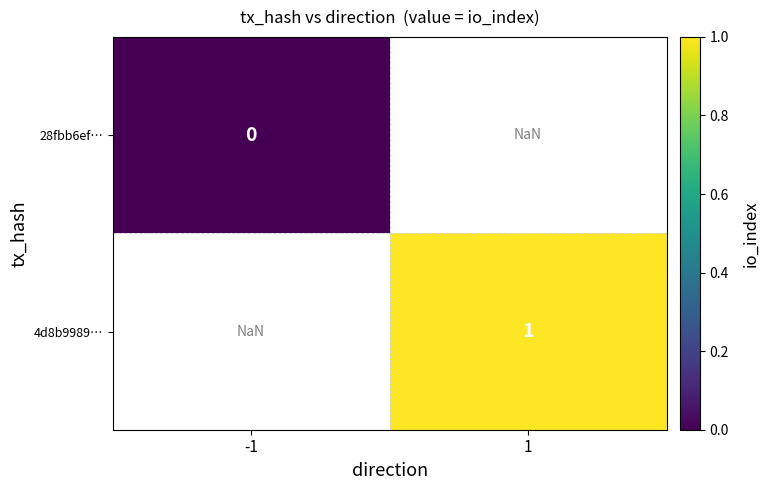

Where is 28fbb6ef… nearest to the value 0?

-1